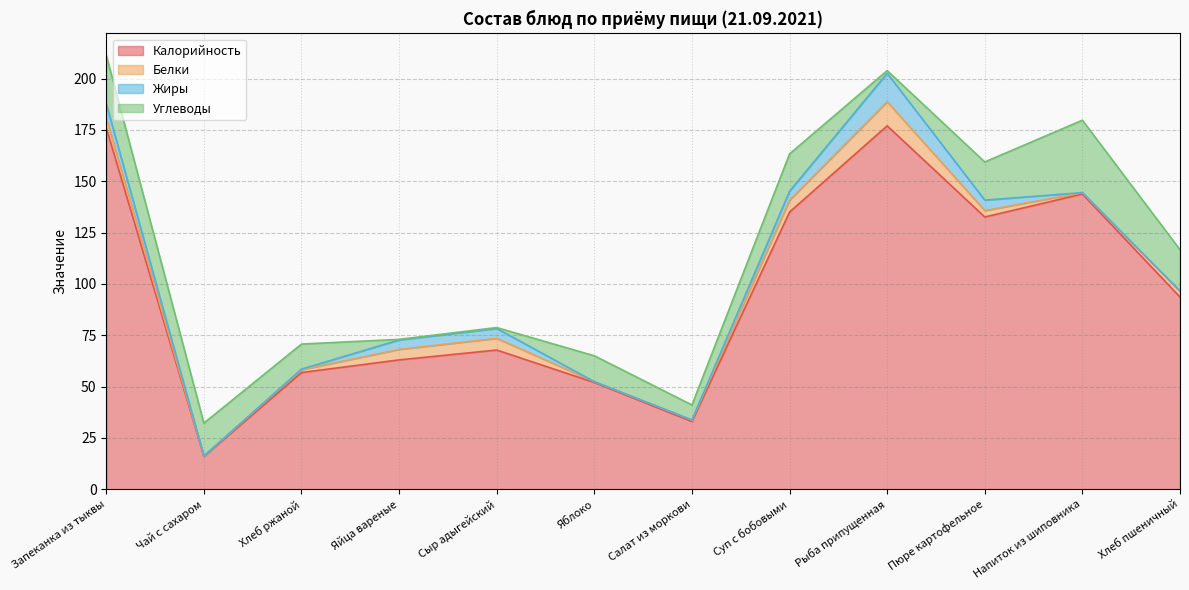

The Калорийность series shows 63.0 at Яйца вареные. True or false?

True